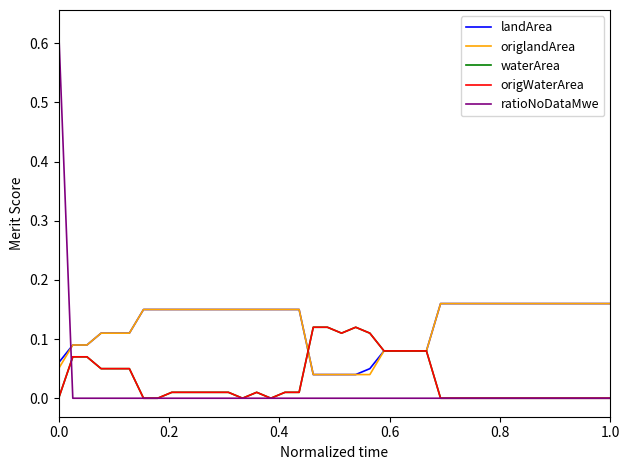

What is the difference between the maximum and second lowest values in the origWaterArea series?

0.1